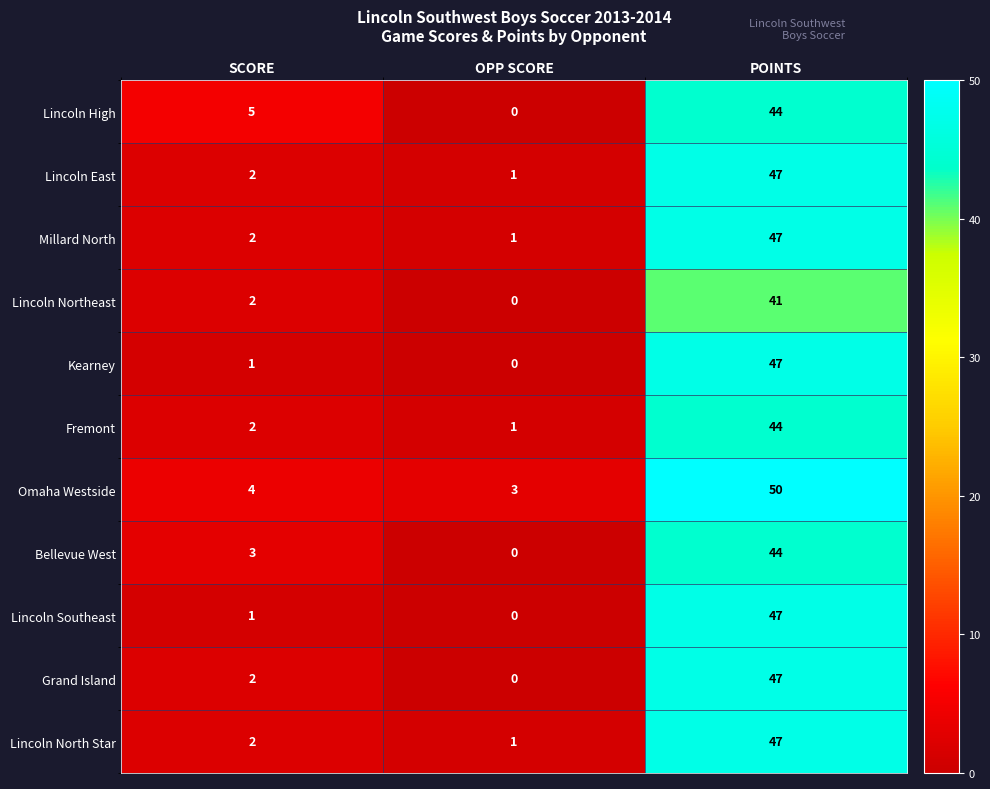

How many data points does each series have?

3